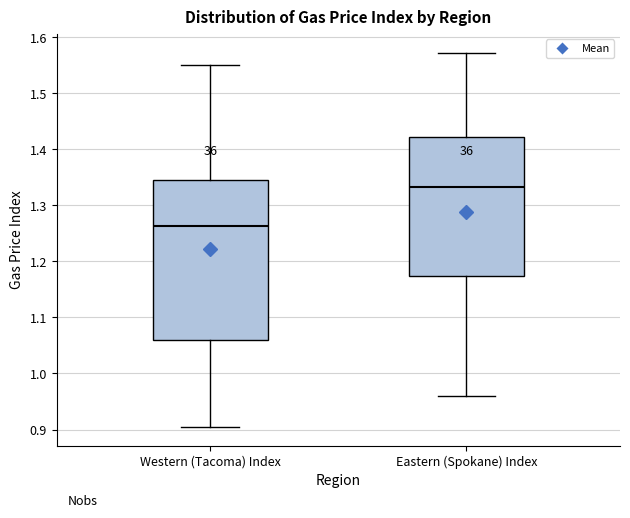

Reading left to right, transcribe this box plot: for each box, give where its median line is, the range the box spans, and where its two whiskers end, as read against the y-axis. The values are not printed on the chart, so give them approximately, as read against the axis.

Western (Tacoma) Index: median 1.26, box 1.06 to 1.35, whiskers 0.90 to 1.55
Eastern (Spokane) Index: median 1.33, box 1.17 to 1.42, whiskers 0.96 to 1.57